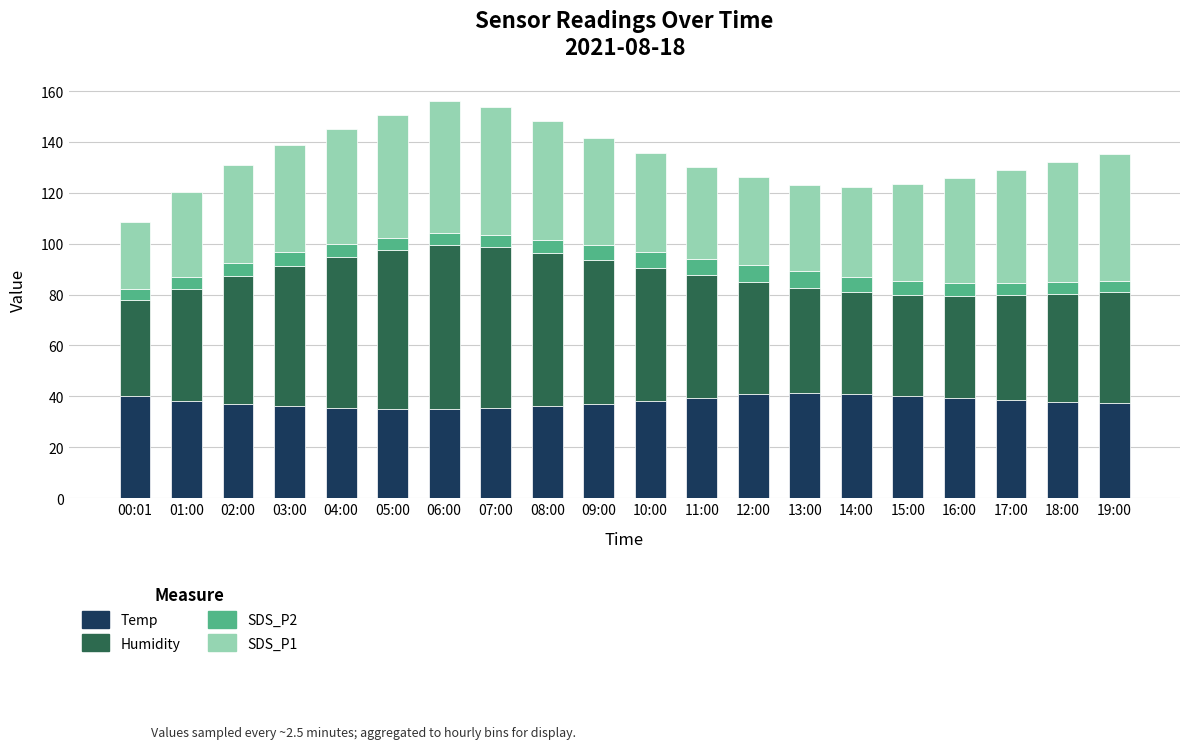

What is the sum of the Temp values at 00:01 and 03:00?

76.3